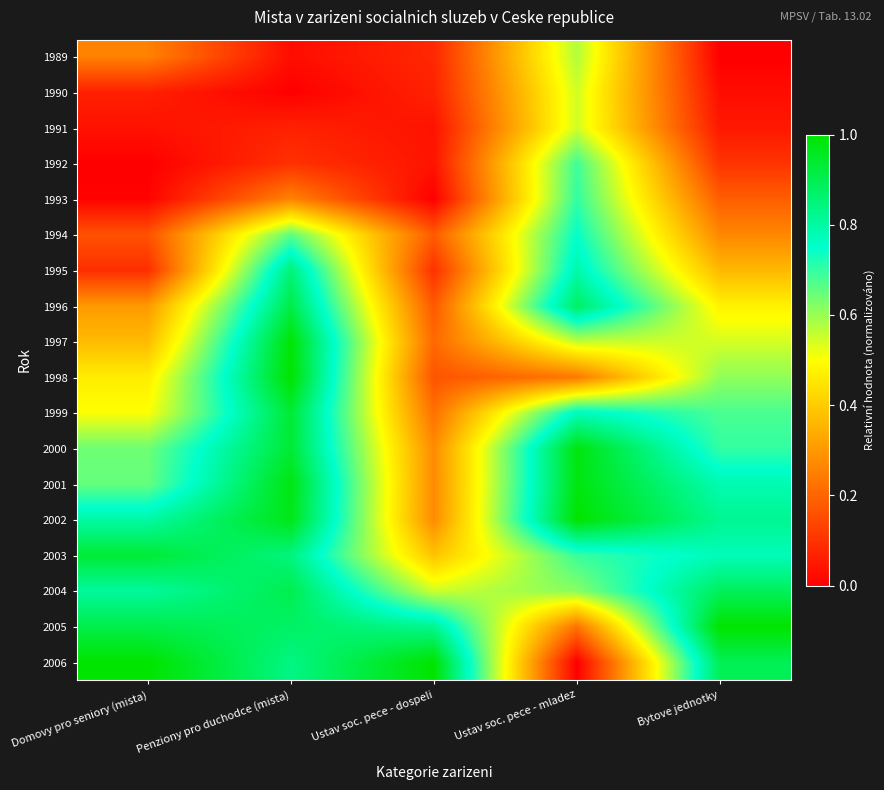

Reading left to right, list all the values displayed in this chart.

1989: Domovy pro seniory (mista)=0.3	Penziony pro duchodce (mista)=0.0	Ustav soc. pece - dospeli=0.1	Ustav soc. pece - mladez=0.6	Bytove jednotky=0.0
1990: Domovy pro seniory (mista)=0.1	Penziony pro duchodce (mista)=0.0	Ustav soc. pece - dospeli=0.1	Ustav soc. pece - mladez=0.5	Bytove jednotky=0.0
1991: Domovy pro seniory (mista)=0.0	Penziony pro duchodce (mista)=0.1	Ustav soc. pece - dospeli=0.0	Ustav soc. pece - mladez=0.5	Bytove jednotky=0.0
1992: Domovy pro seniory (mista)=0.0	Penziony pro duchodce (mista)=0.1	Ustav soc. pece - dospeli=0.0	Ustav soc. pece - mladez=0.7	Bytove jednotky=0.1
1993: Domovy pro seniory (mista)=0.0	Penziony pro duchodce (mista)=0.3	Ustav soc. pece - dospeli=0.0	Ustav soc. pece - mladez=0.7	Bytove jednotky=0.2
1994: Domovy pro seniory (mista)=0.2	Penziony pro duchodce (mista)=0.7	Ustav soc. pece - dospeli=0.2	Ustav soc. pece - mladez=0.7	Bytove jednotky=0.3
1995: Domovy pro seniory (mista)=0.1	Penziony pro duchodce (mista)=0.9	Ustav soc. pece - dospeli=0.1	Ustav soc. pece - mladez=0.8	Bytove jednotky=0.4
1996: Domovy pro seniory (mista)=0.3	Penziony pro duchodce (mista)=0.9	Ustav soc. pece - dospeli=0.2	Ustav soc. pece - mladez=0.9	Bytove jednotky=0.5
1997: Domovy pro seniory (mista)=0.4	Penziony pro duchodce (mista)=1.0	Ustav soc. pece - dospeli=0.2	Ustav soc. pece - mladez=0.6	Bytove jednotky=0.5
1998: Domovy pro seniory (mista)=0.5	Penziony pro duchodce (mista)=1.0	Ustav soc. pece - dospeli=0.2	Ustav soc. pece - mladez=0.2	Bytove jednotky=0.6
1999: Domovy pro seniory (mista)=0.5	Penziony pro duchodce (mista)=0.9	Ustav soc. pece - dospeli=0.2	Ustav soc. pece - mladez=0.8	Bytove jednotky=0.7
2000: Domovy pro seniory (mista)=0.6	Penziony pro duchodce (mista)=0.9	Ustav soc. pece - dospeli=0.3	Ustav soc. pece - mladez=1.0	Bytove jednotky=0.7
2001: Domovy pro seniory (mista)=0.7	Penziony pro duchodce (mista)=1.0	Ustav soc. pece - dospeli=0.3	Ustav soc. pece - mladez=1.0	Bytove jednotky=0.8
2002: Domovy pro seniory (mista)=0.8	Penziony pro duchodce (mista)=1.0	Ustav soc. pece - dospeli=0.3	Ustav soc. pece - mladez=1.0	Bytove jednotky=0.8
2003: Domovy pro seniory (mista)=0.9	Penziony pro duchodce (mista)=0.8	Ustav soc. pece - dospeli=0.4	Ustav soc. pece - mladez=0.7	Bytove jednotky=0.8
2004: Domovy pro seniory (mista)=0.8	Penziony pro duchodce (mista)=0.9	Ustav soc. pece - dospeli=0.5	Ustav soc. pece - mladez=0.6	Bytove jednotky=0.9
2005: Domovy pro seniory (mista)=0.9	Penziony pro duchodce (mista)=0.9	Ustav soc. pece - dospeli=0.8	Ustav soc. pece - mladez=0.2	Bytove jednotky=1.0
2006: Domovy pro seniory (mista)=1.0	Penziony pro duchodce (mista)=0.8	Ustav soc. pece - dospeli=1.0	Ustav soc. pece - mladez=0.0	Bytove jednotky=0.9